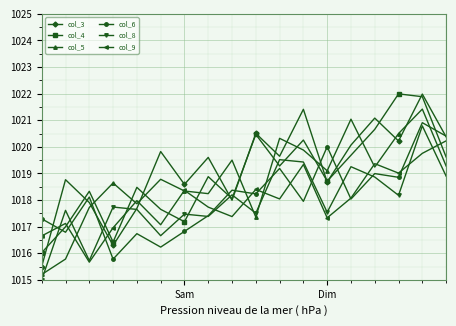

What are all the series names shown in the legend?

col_3, col_4, col_5, col_6, col_8, col_9